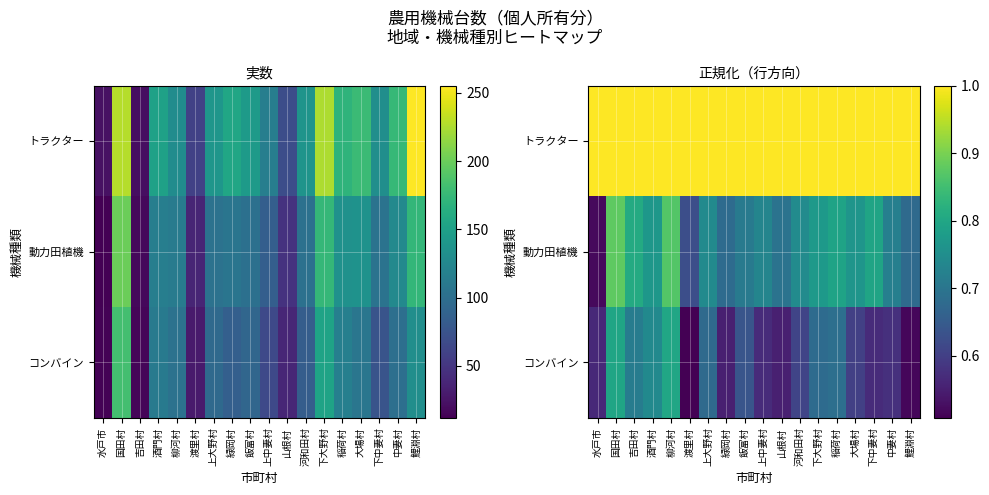

What is the difference between the highest and lowest values at 水戸市?

0.5